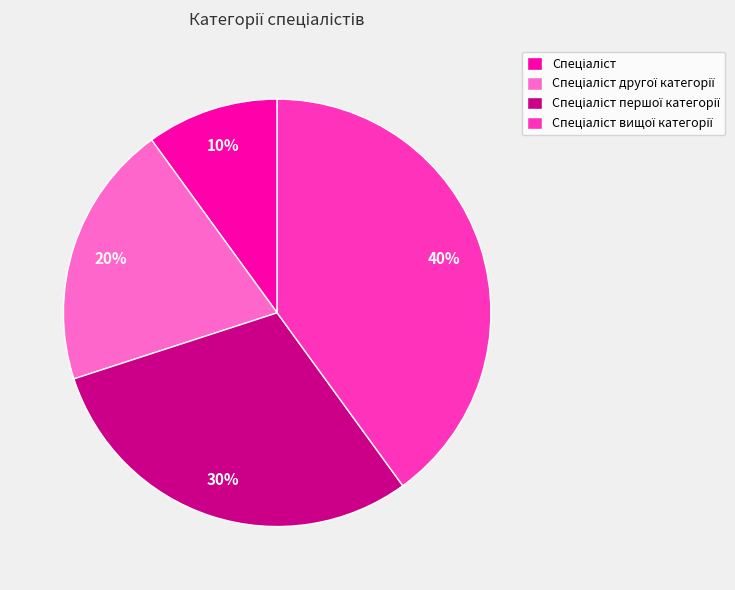

Is there any slice that represents more than half of the pie?

No